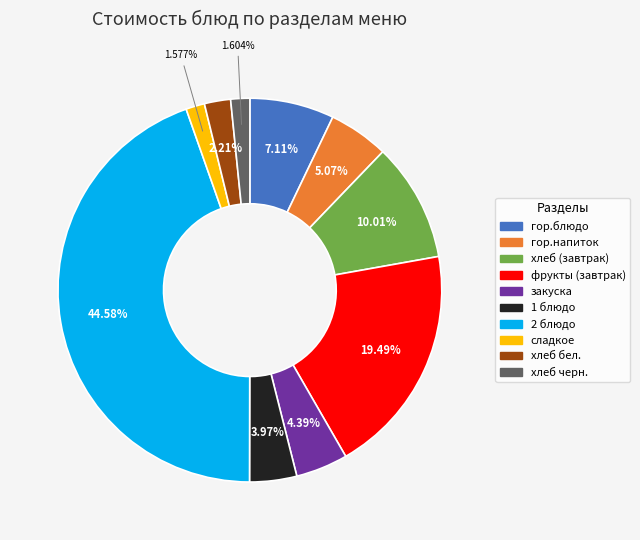

Is it true that гор.напиток is 5% of the pie?

True